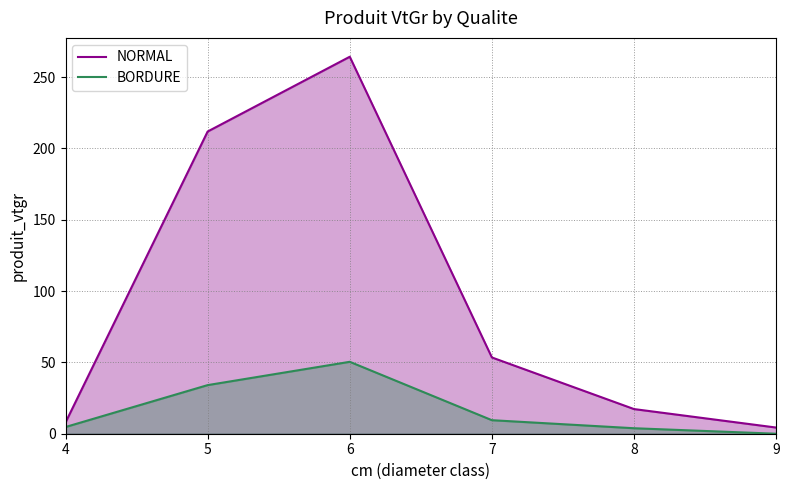

Does the chart have visible grid lines?

Yes